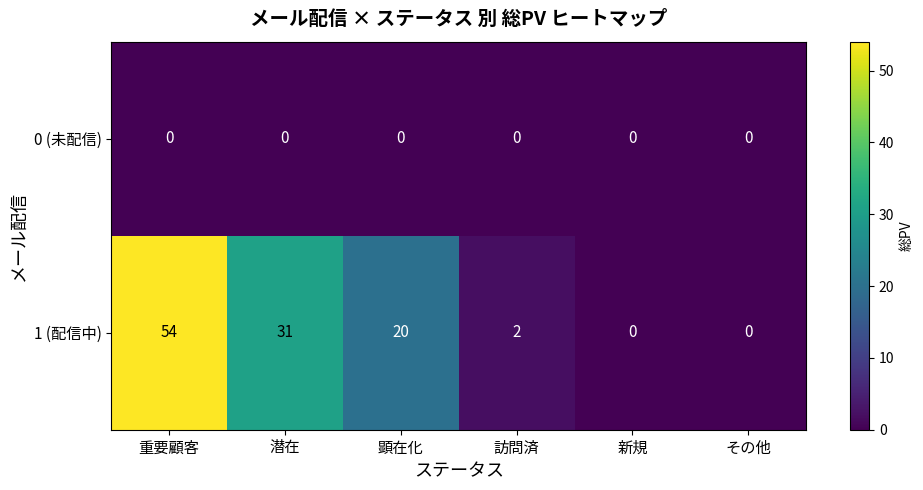

Which series has the largest range (max minus min)?

1 (配信中)